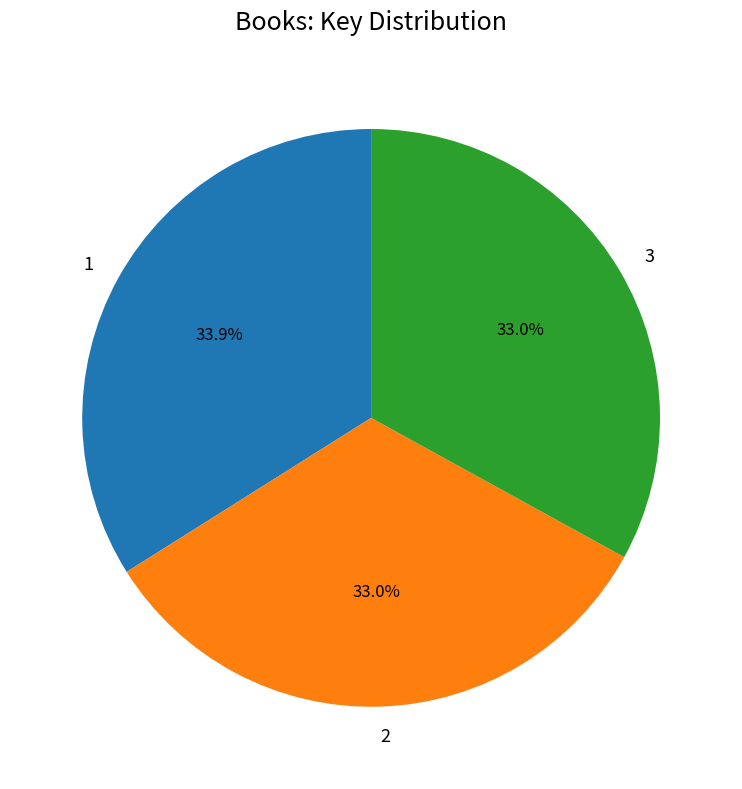

What percentage is the 2 slice, to the nearest percent?

33%